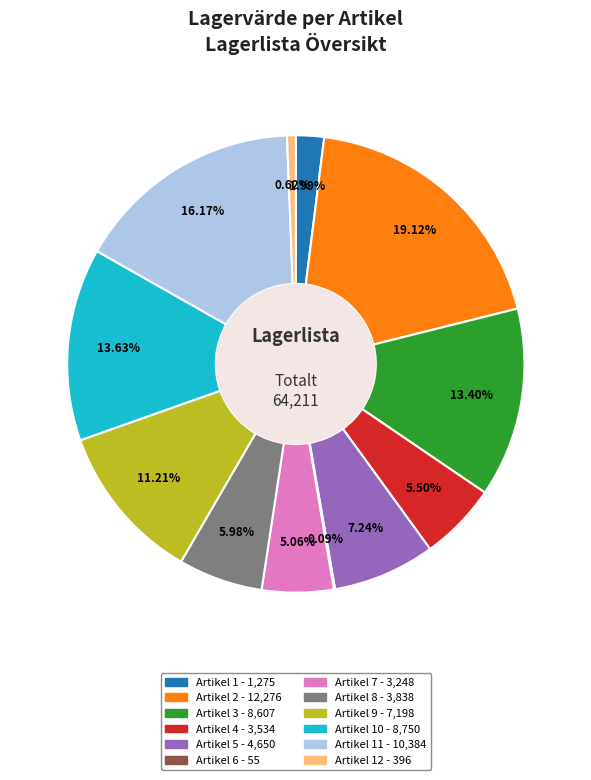

Does any single category account for the majority?

No